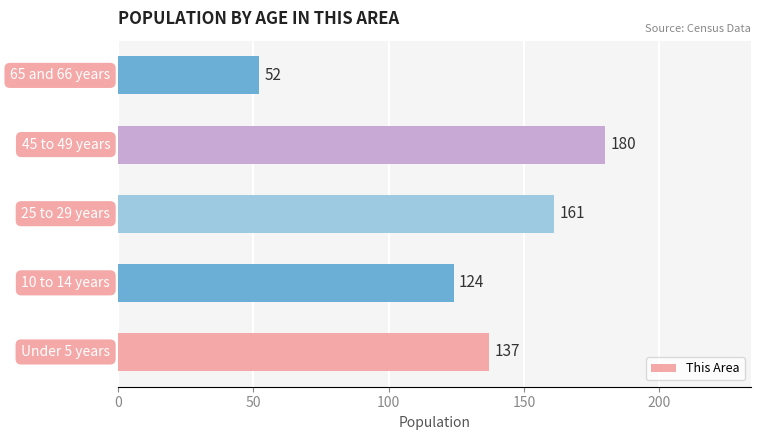

Count the number of data series in this chart.

1